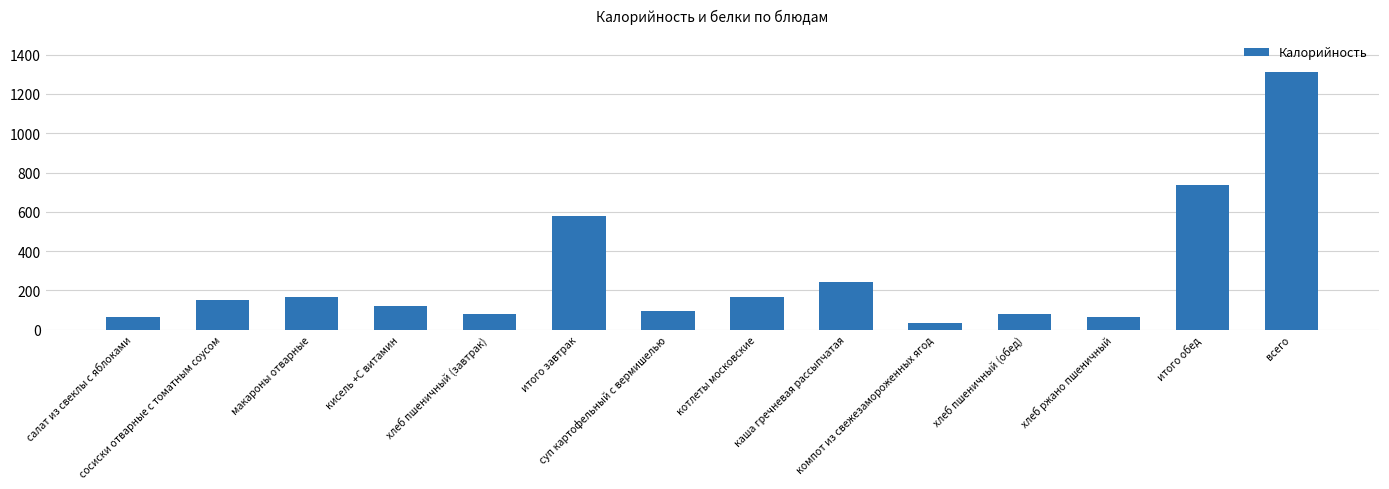

What is the difference between the second highest and minimum values?

702.0